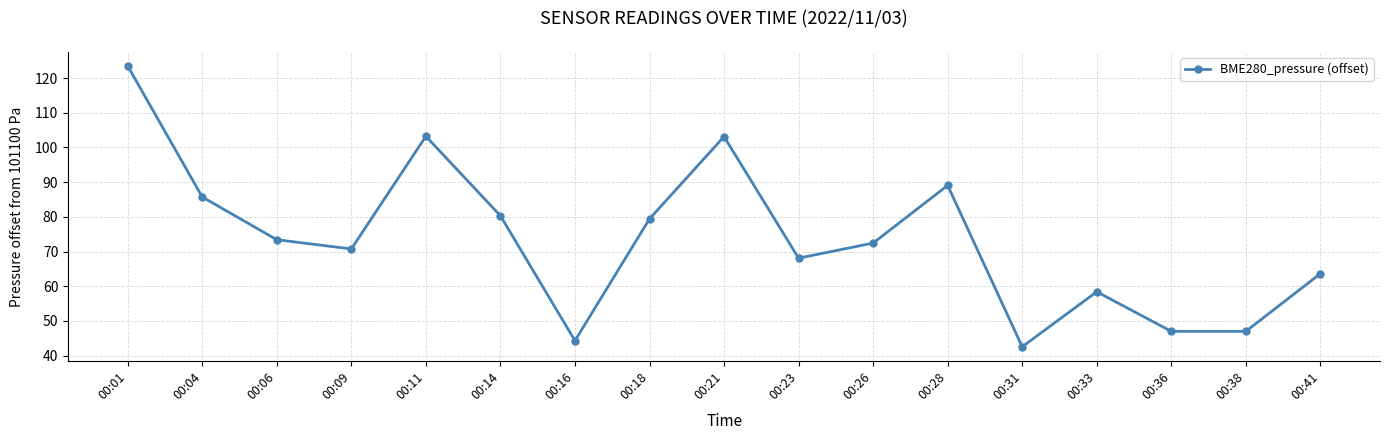

Which has a higher value, 00:01 or 00:18?

00:01